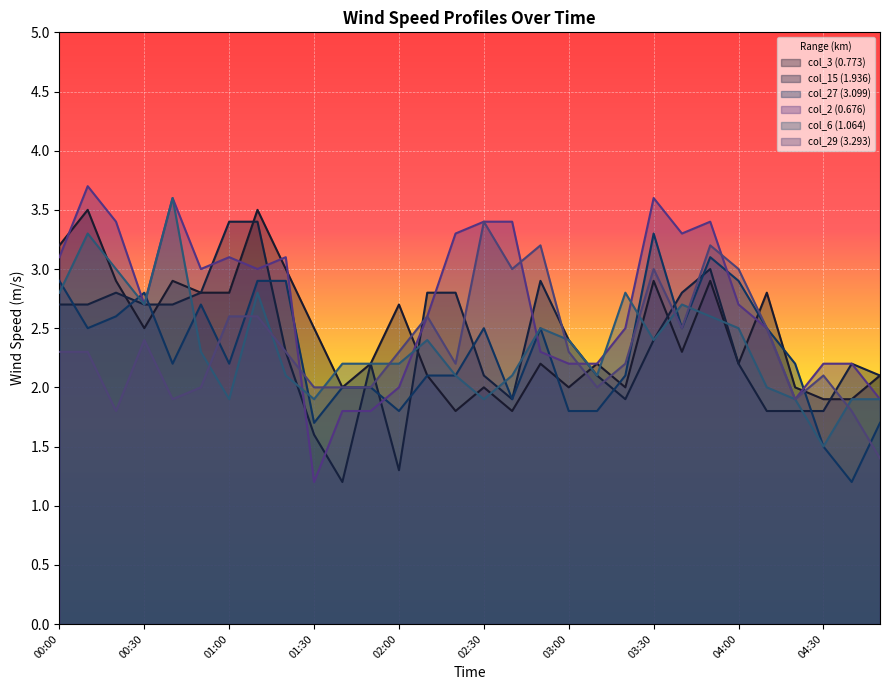

What is the average value of the col_2 (0.676) series?

2.7